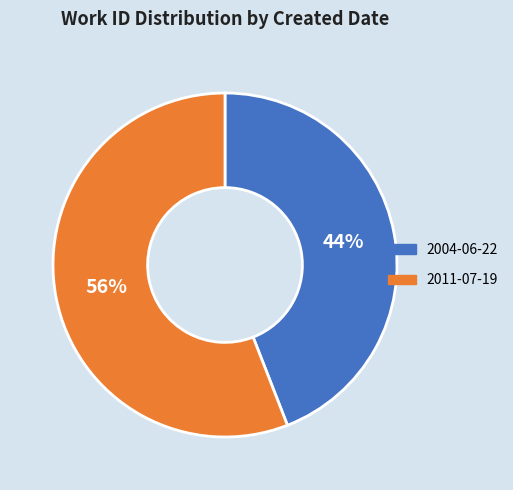

To the nearest percent, what portion does 2004-06-22 represent?

44%